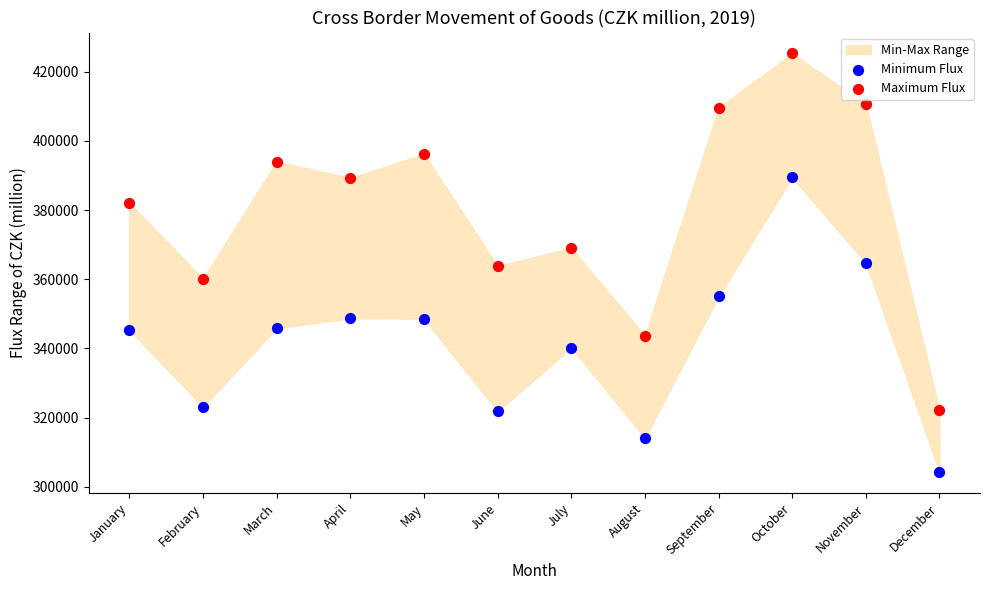

Which series contains the lowest Y value?

Minimum Flux